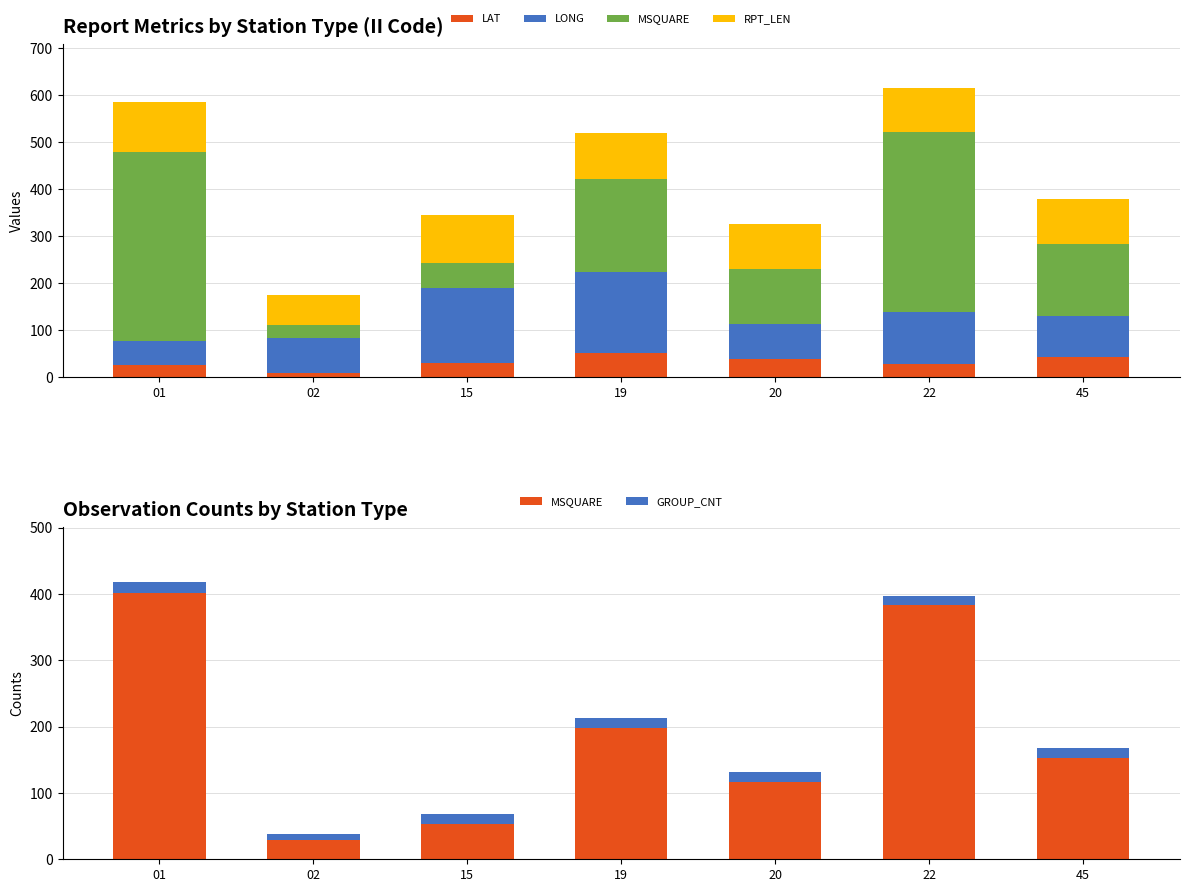

Read the MSQUARE value at 15.

53.0